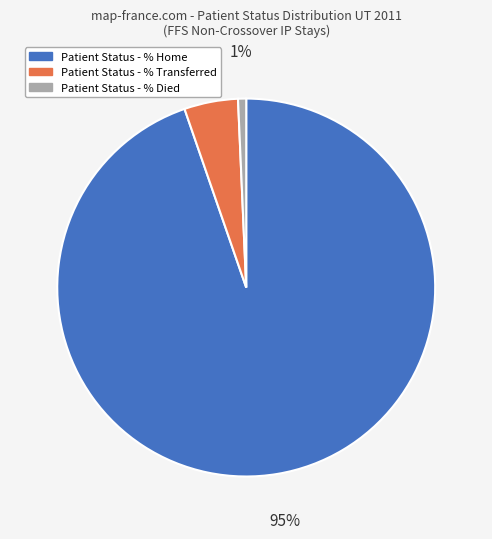

Which slice represents more than half of the pie?

Patient Status - % Home